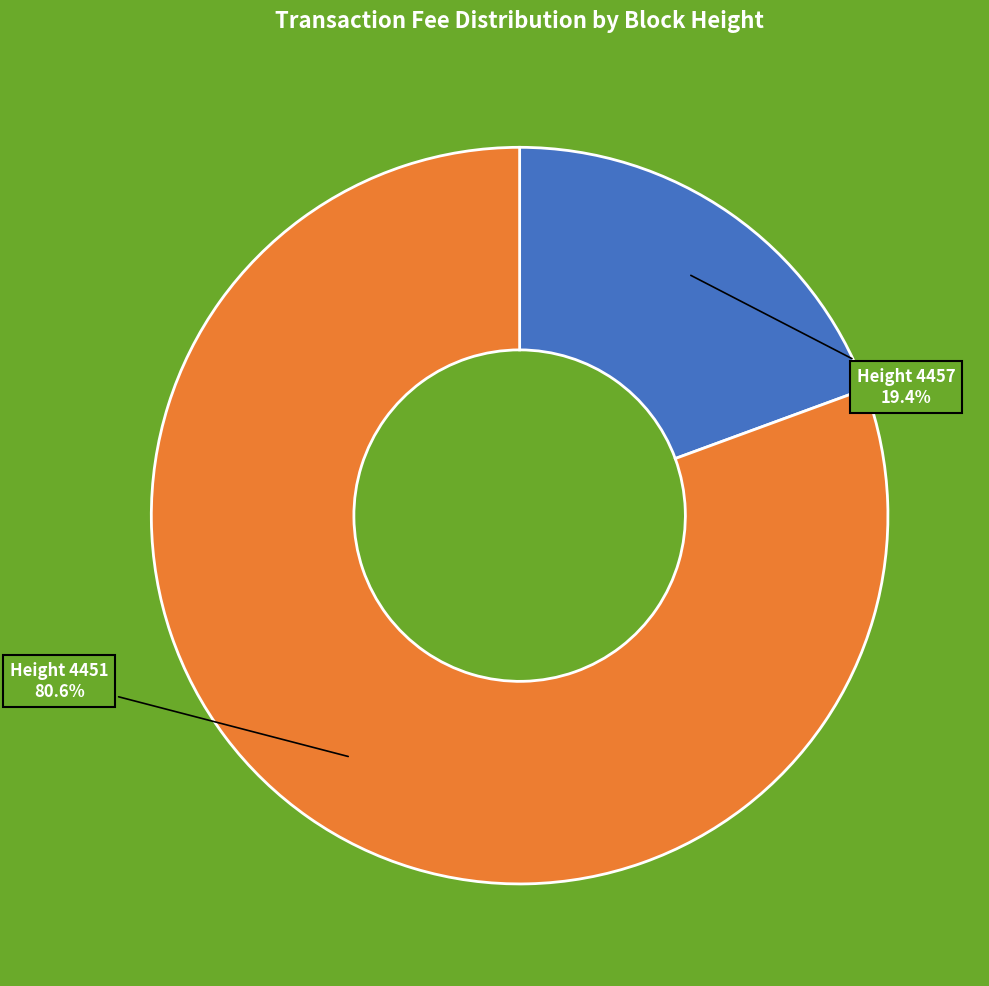

How many slices are in this pie chart?

2